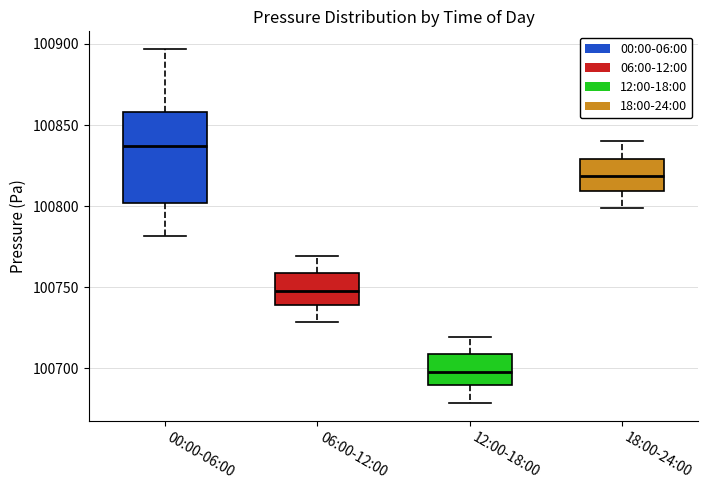

Comparing the boxes themselves (not the whiskers), which one is the tallest?

00:00-06:00